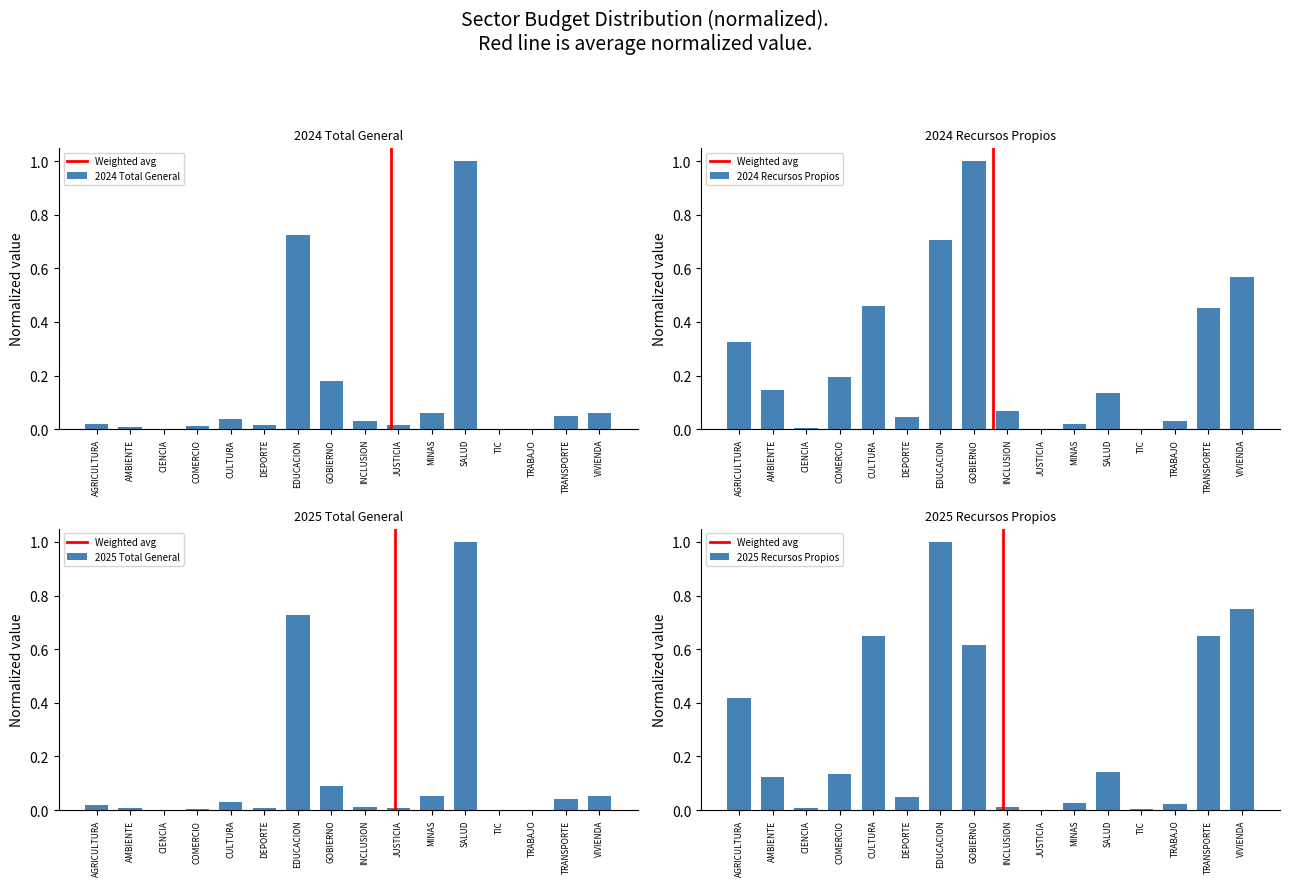

At which label is recursos_propios_2025 closest to 0?

JUSTICIA